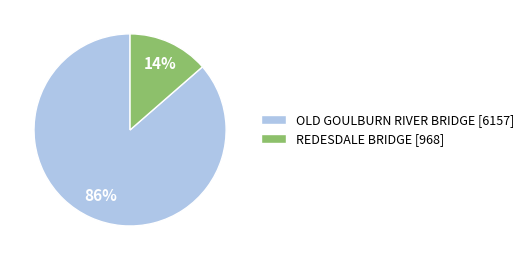

How many slices are in this pie chart?

2